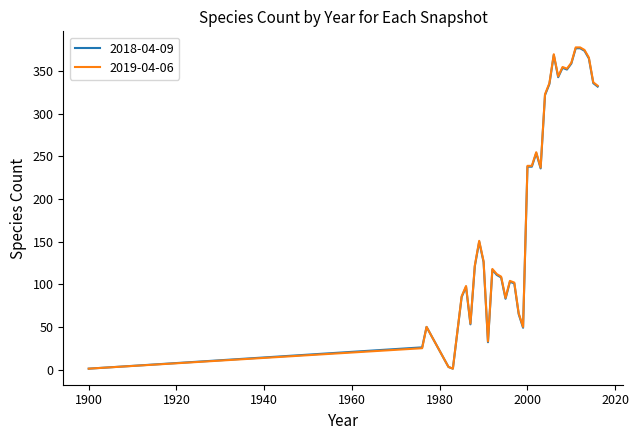

Which series has the widest spread of values?

2019-04-06